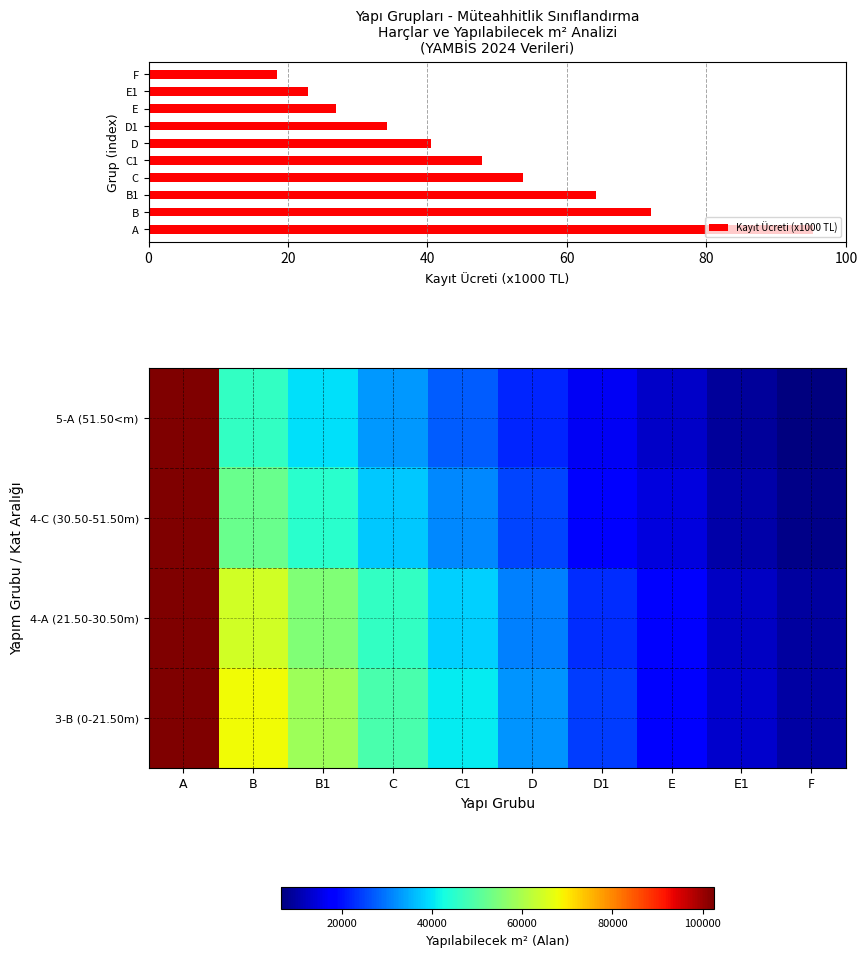

Rank the series by their average value, from highest to lowest.

3-B (0-21.50m), 4-A (21.50-30.50m), 4-C (30.50-51.50m), 5-A (51.50<m)